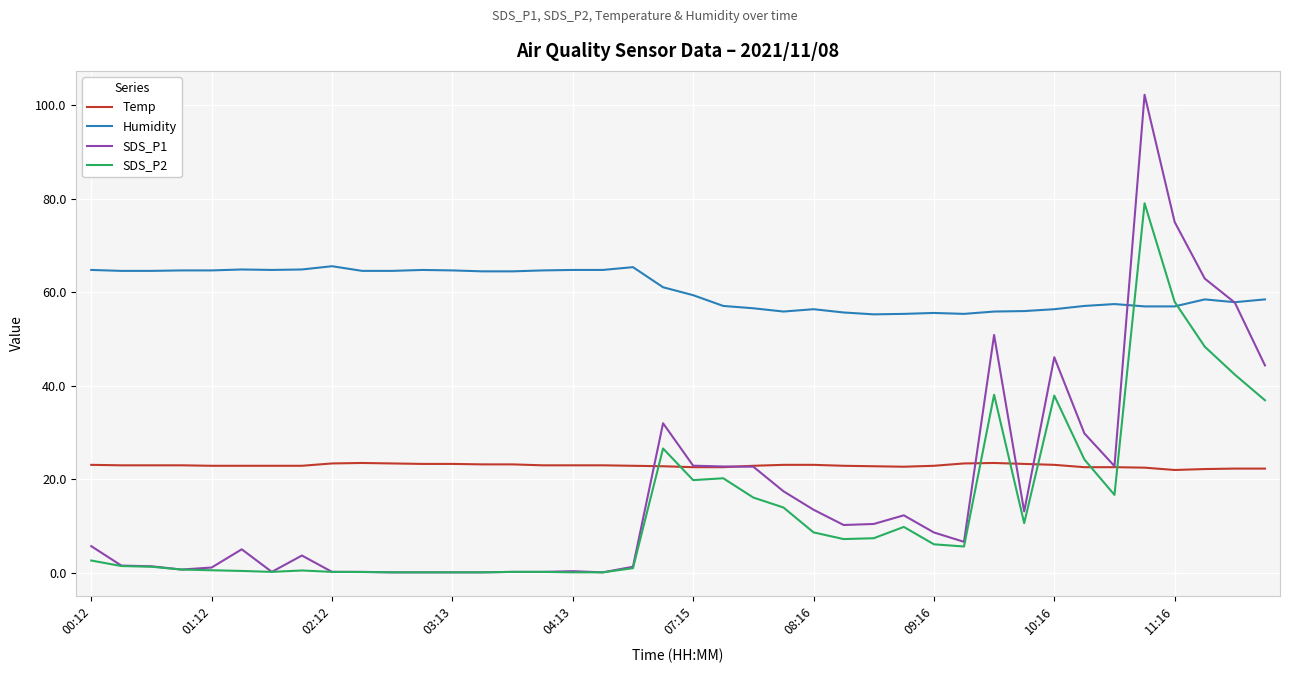

What is the maximum value for Humidity?

65.6